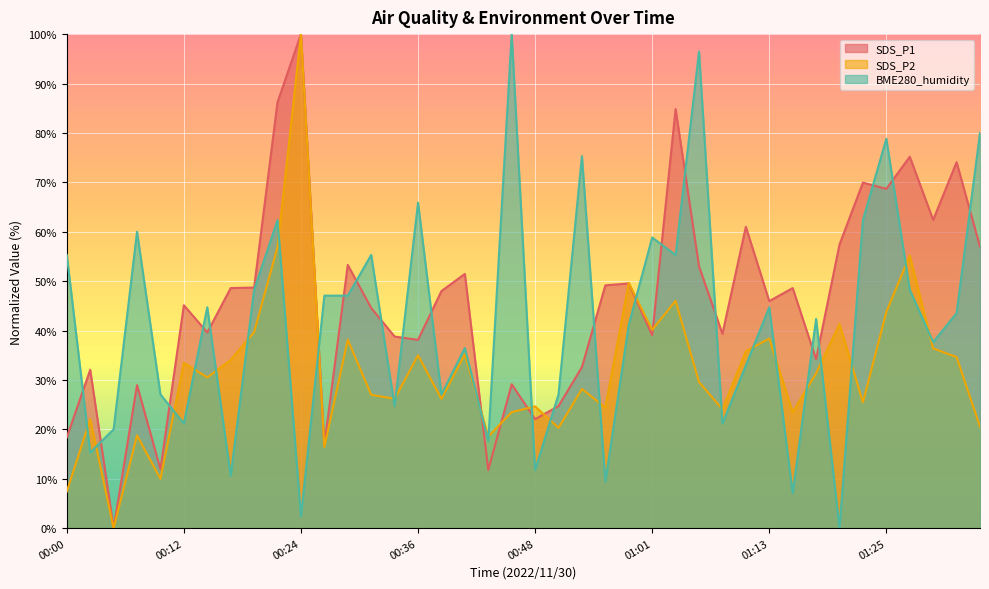

Which series has the largest total across all categories?

SDS_P1